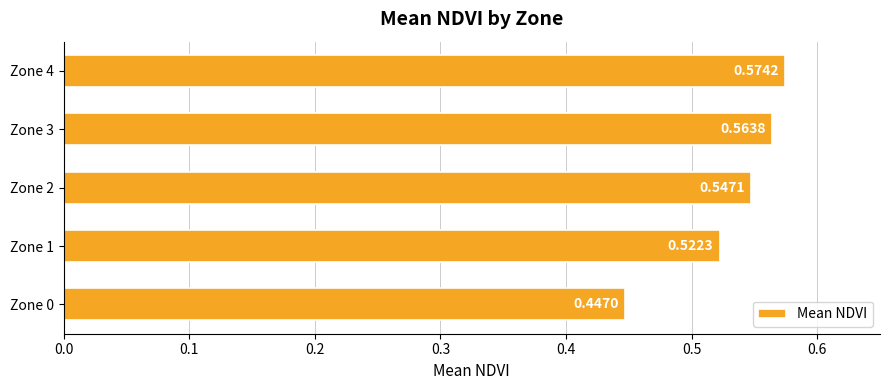

What is the sum of all values?

2.7